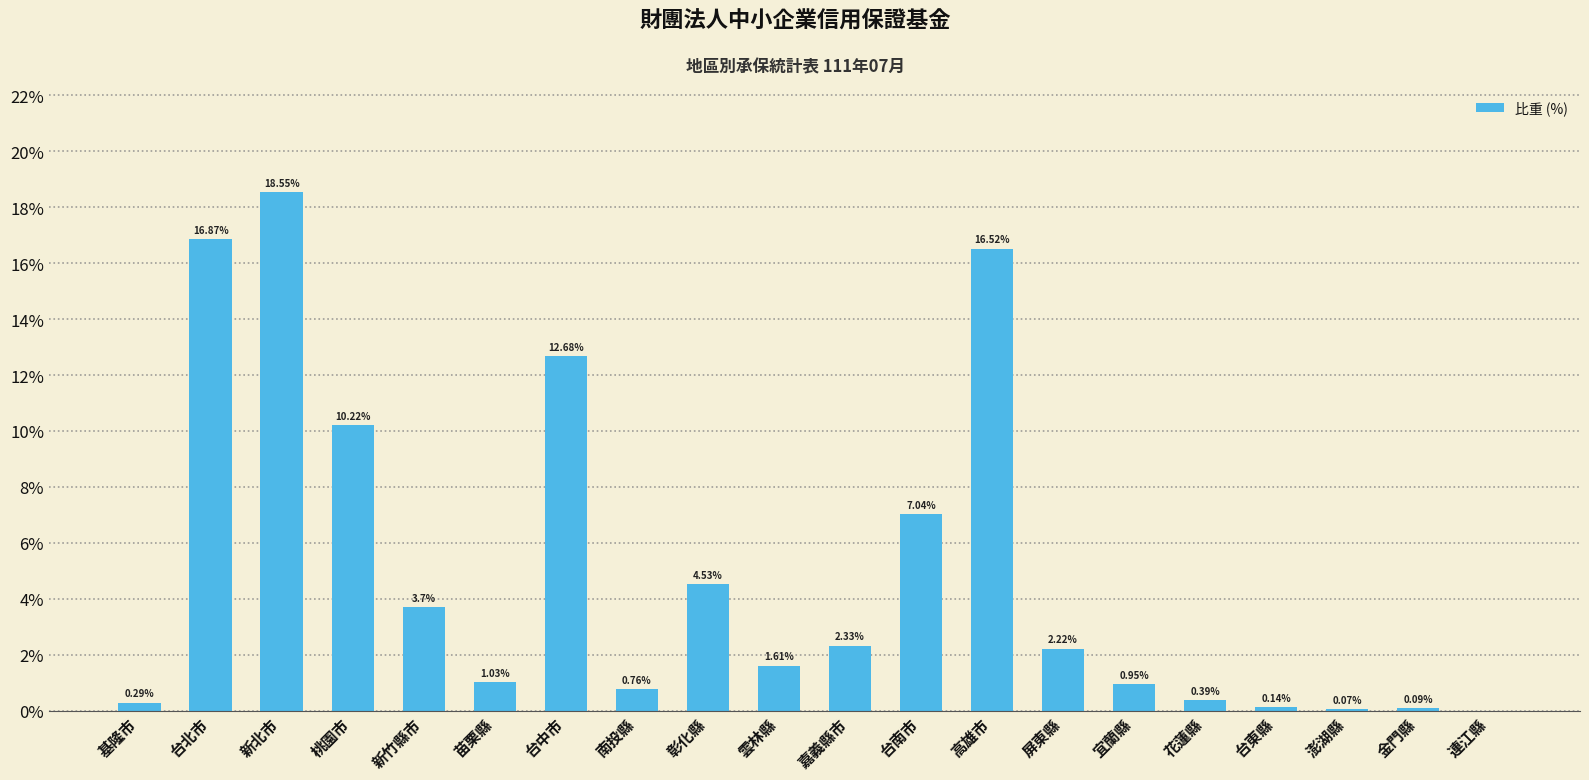

Between 雲林縣 and 基隆市, which is larger?

雲林縣